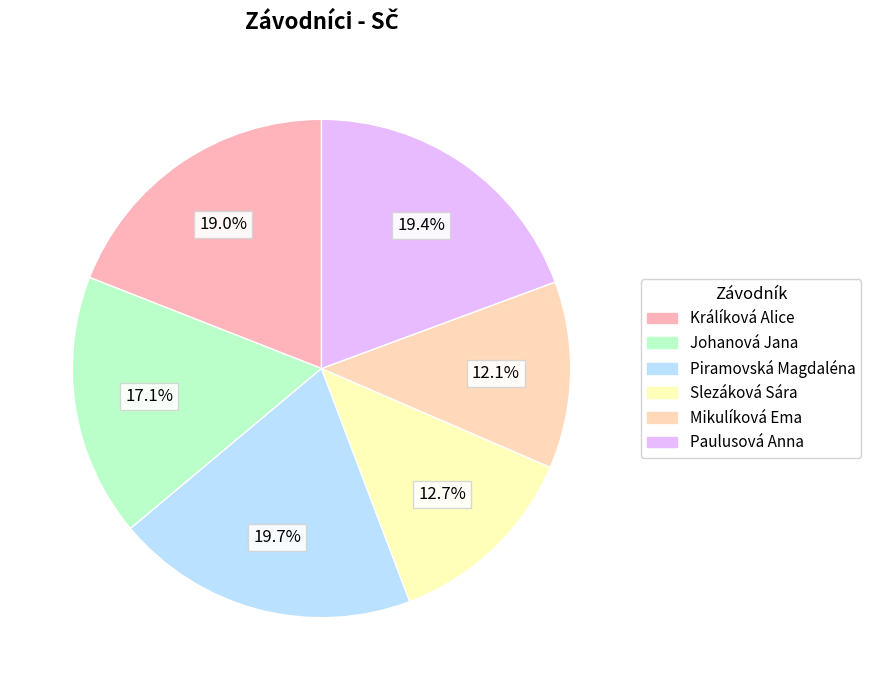

To the nearest percent, what is the difference between the Králíková Alice and Piramovská Magdaléna slice percentages?

1%